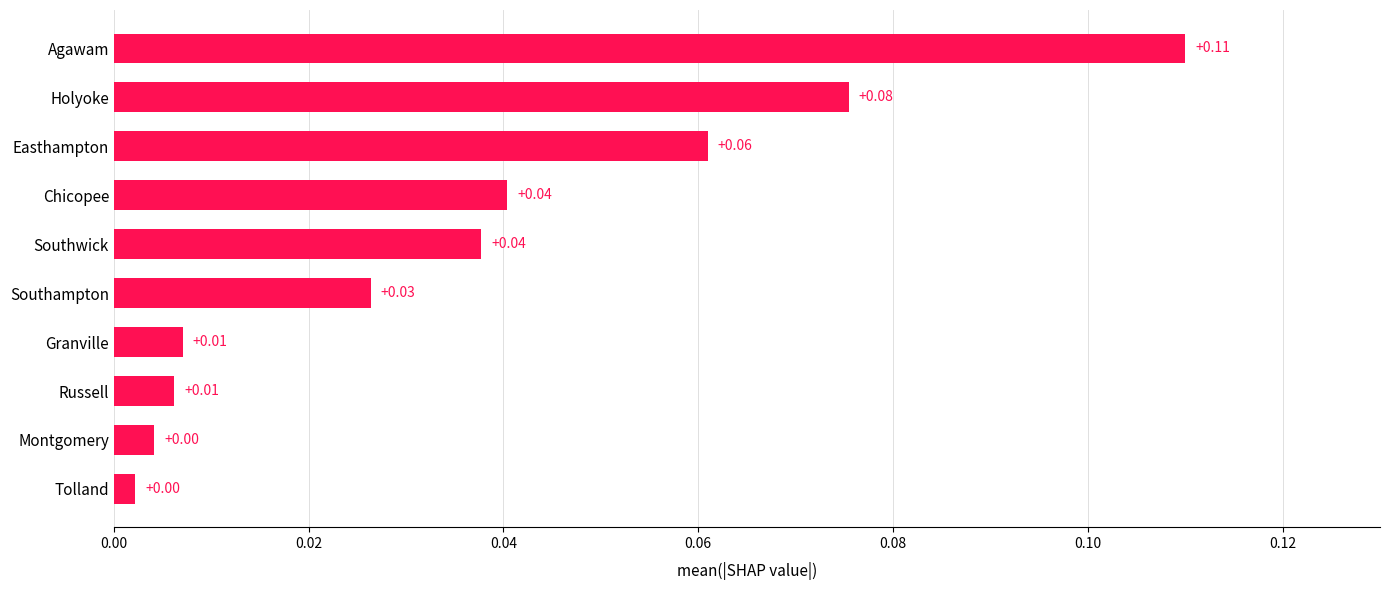

At which category does the chart reach its peak across all series?

Agawam